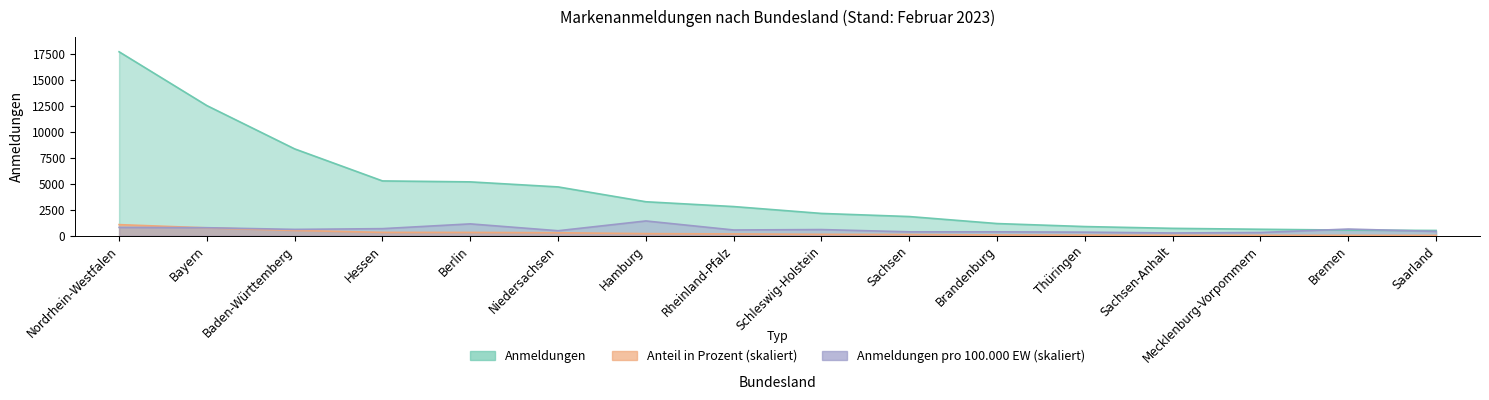

How many data points in Anmeldungen are less than 2803?

8